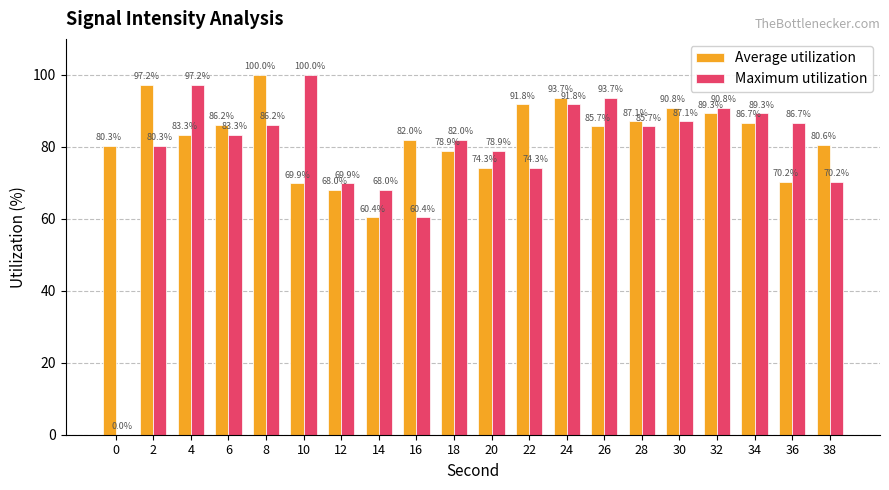

Where does the Maximum utilization series first go above 85?

4